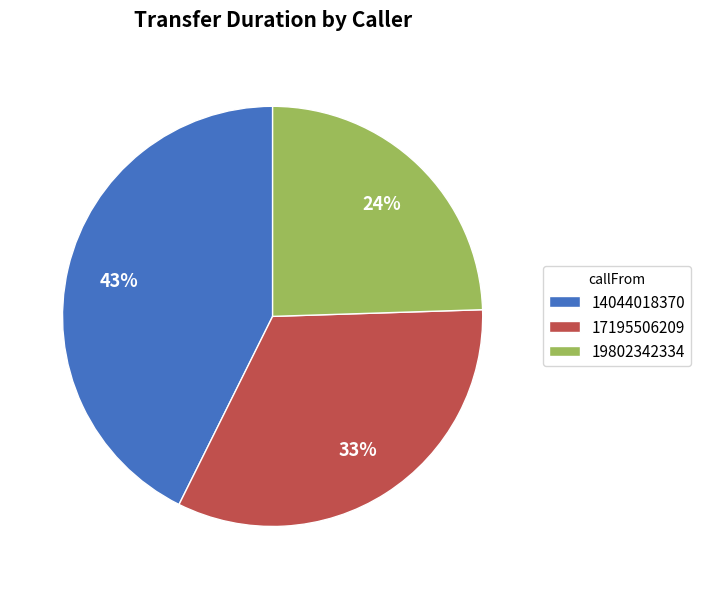

To the nearest percent, what portion does 17195506209 represent?

33%